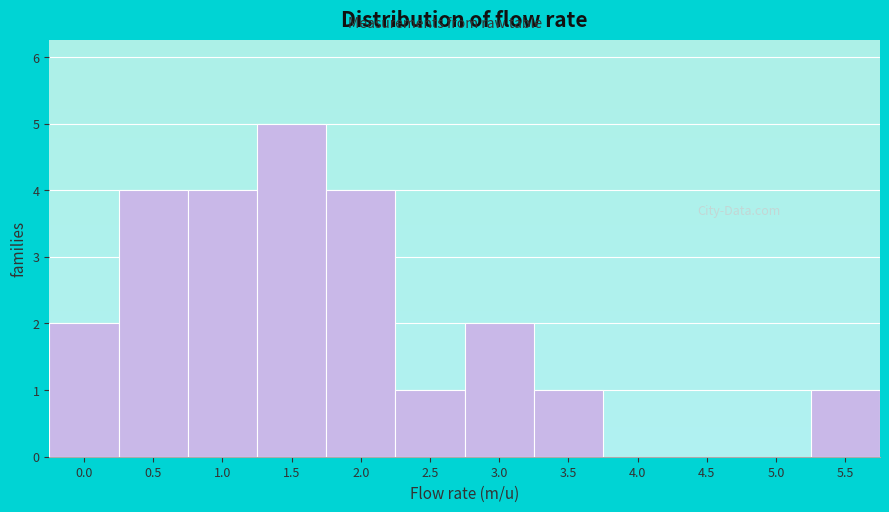

Reading right to left, extract all data points from this chart.

5.5=1	5.0=0	4.5=0	4.0=0	3.5=1	3.0=2	2.5=1	2.0=4	1.5=5	1.0=4	0.5=4	0.0=2